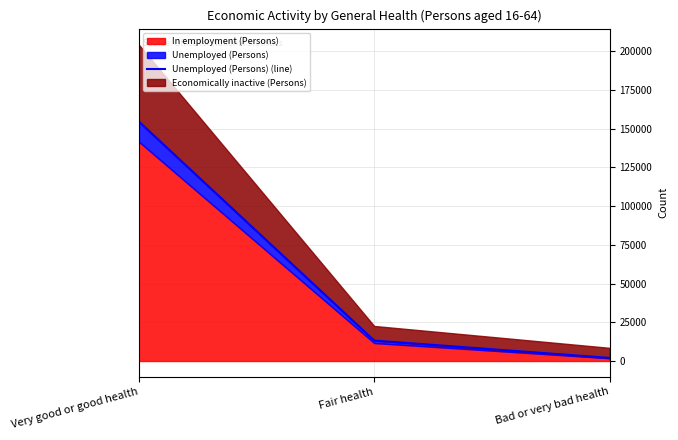

At which category does the chart reach its minimum across all series?

Bad or very bad health